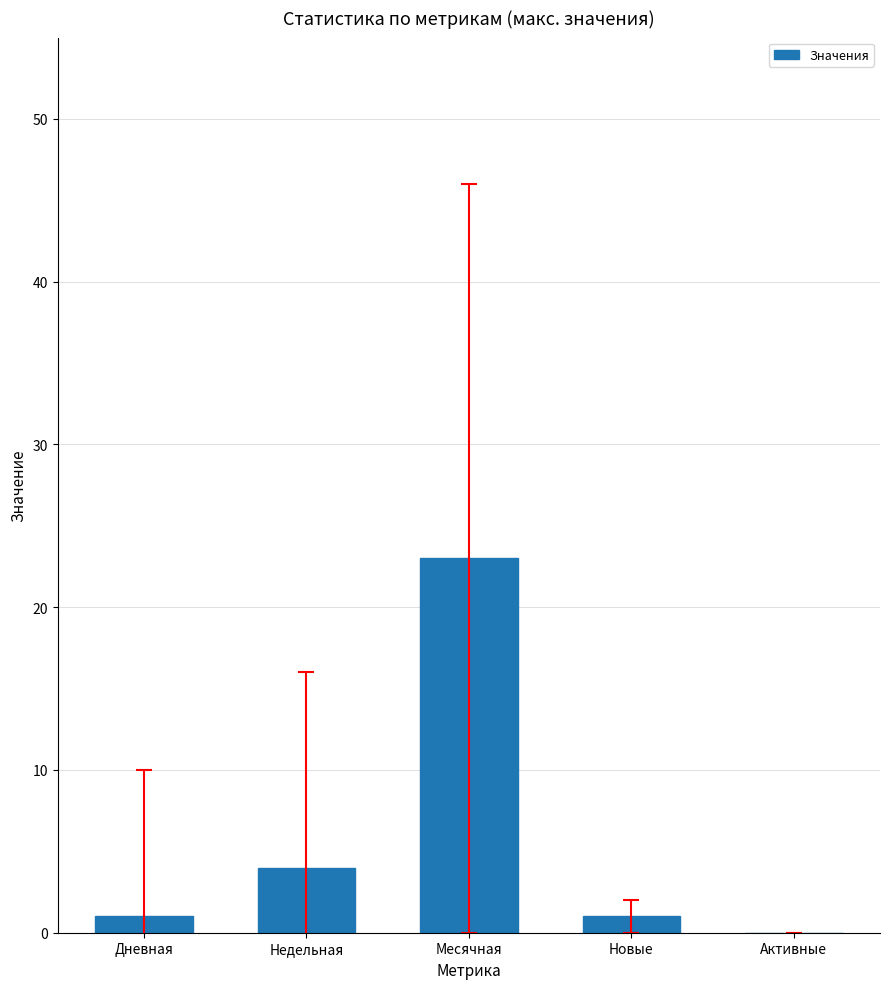

What is the sum of all values?

29